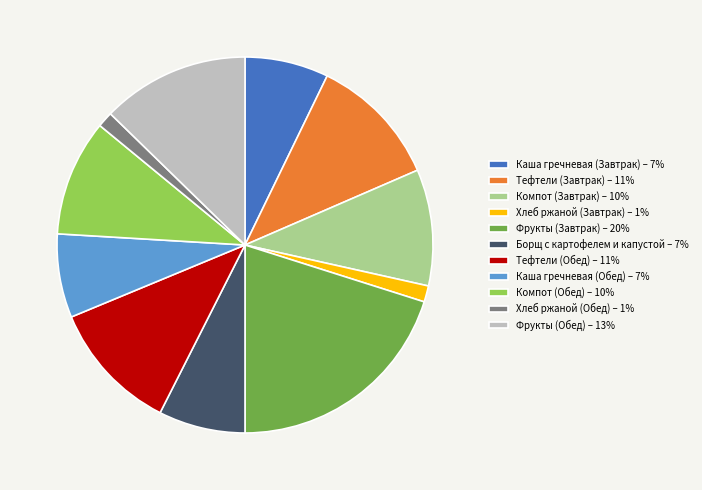

What is the ratio of the value at Компот (Обед) – 10% to the value at Компот (Завтрак) – 10%?

1.0